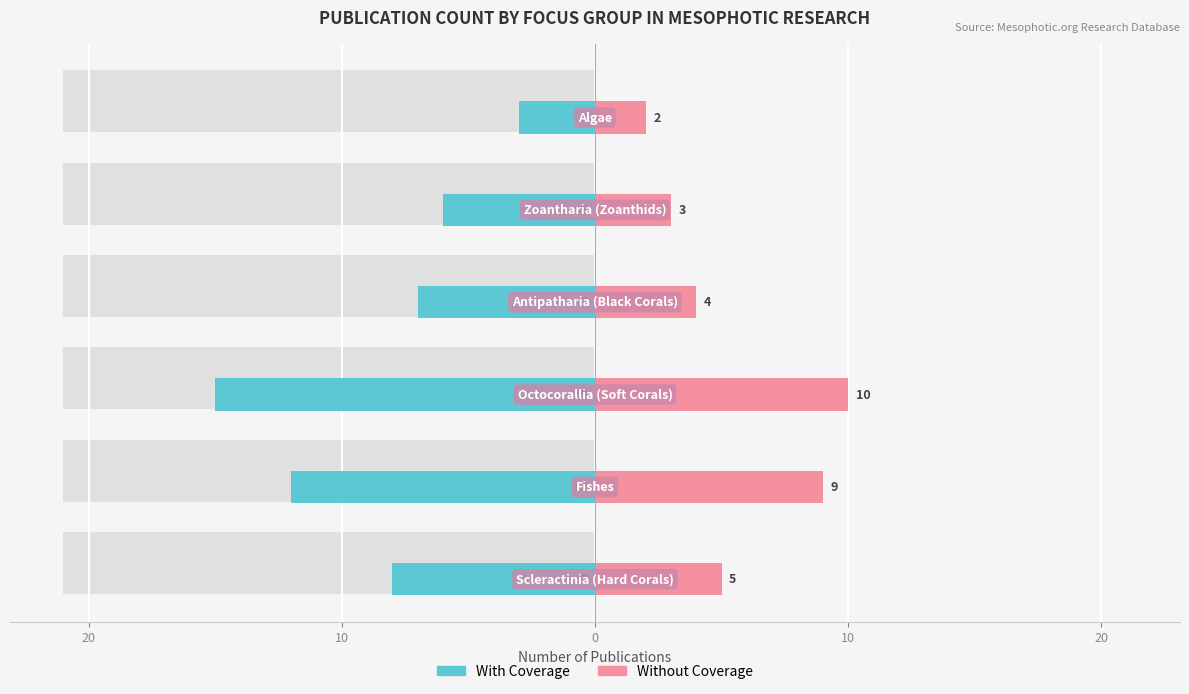

What is the sum of all With Coverage values?

-51